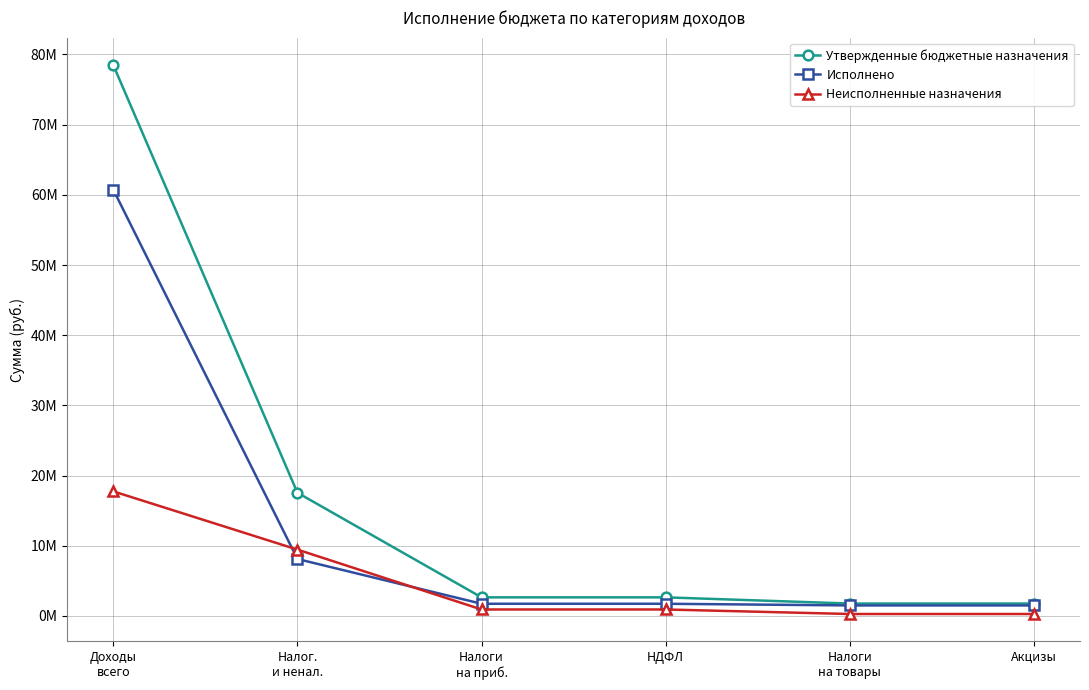

Does the chart have visible grid lines?

Yes